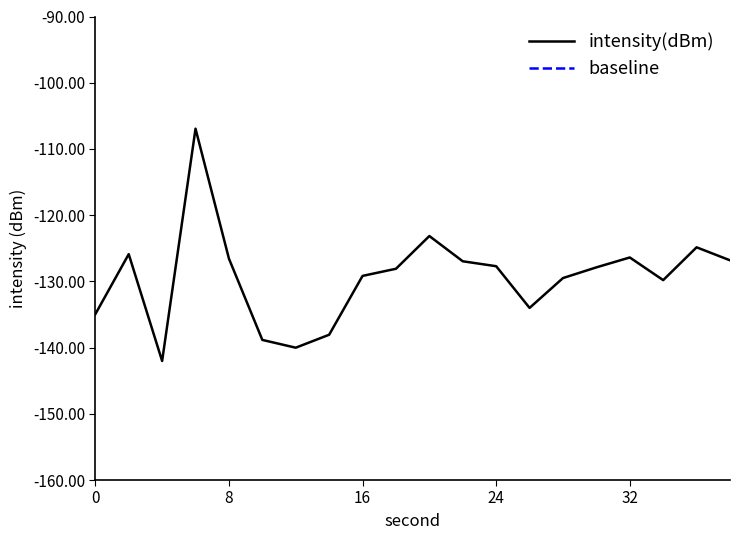

Count the number of categories in the chart.

20